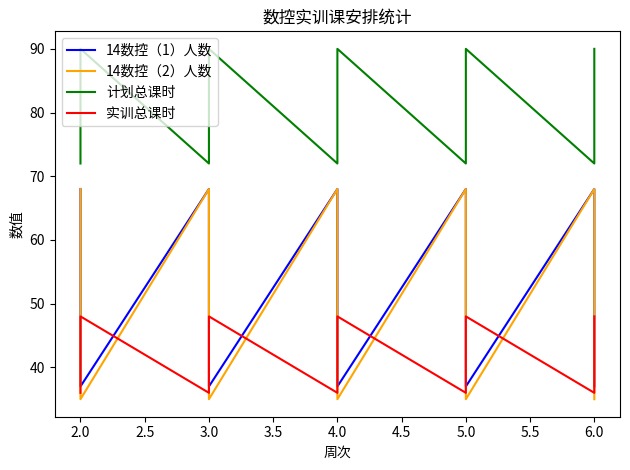

How many 14数控（1）人数 values are between 37 and 68?

15